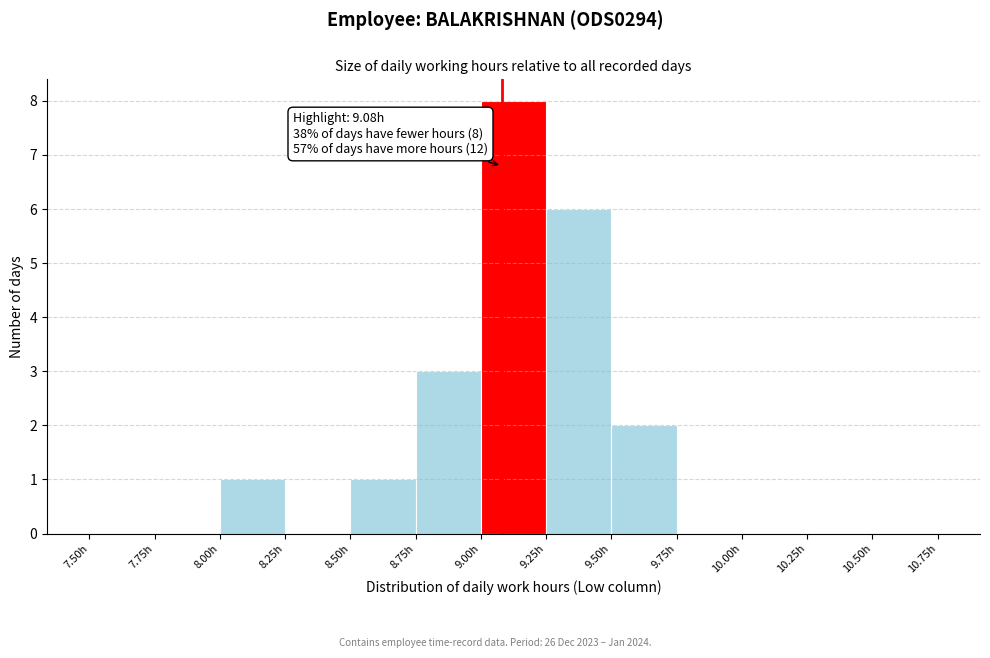

Which range on the x-axis has the tallest bar?

9.00 to 9.25